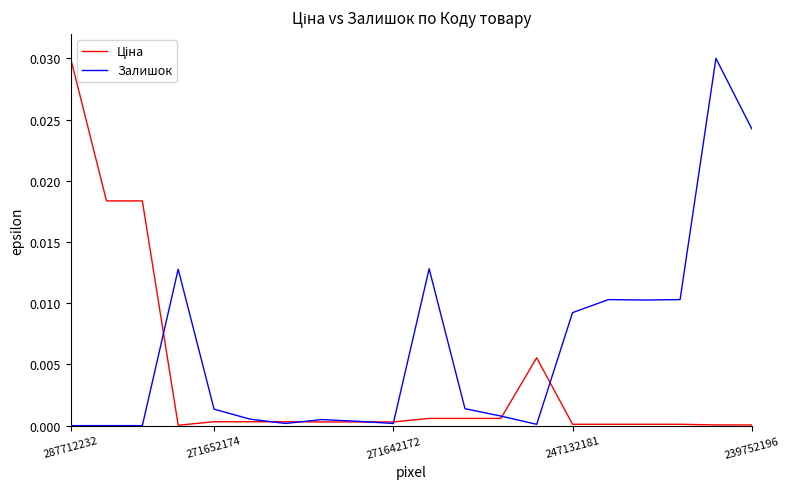

Which series has the largest total across all categories?

Залишок